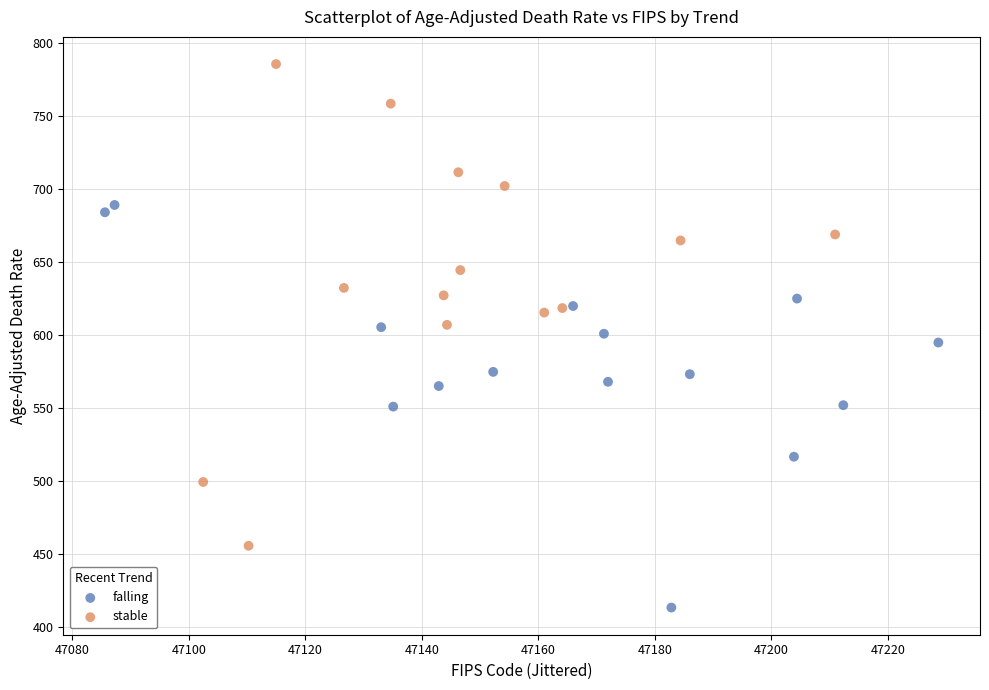

Which series contains the lowest Y value?

falling